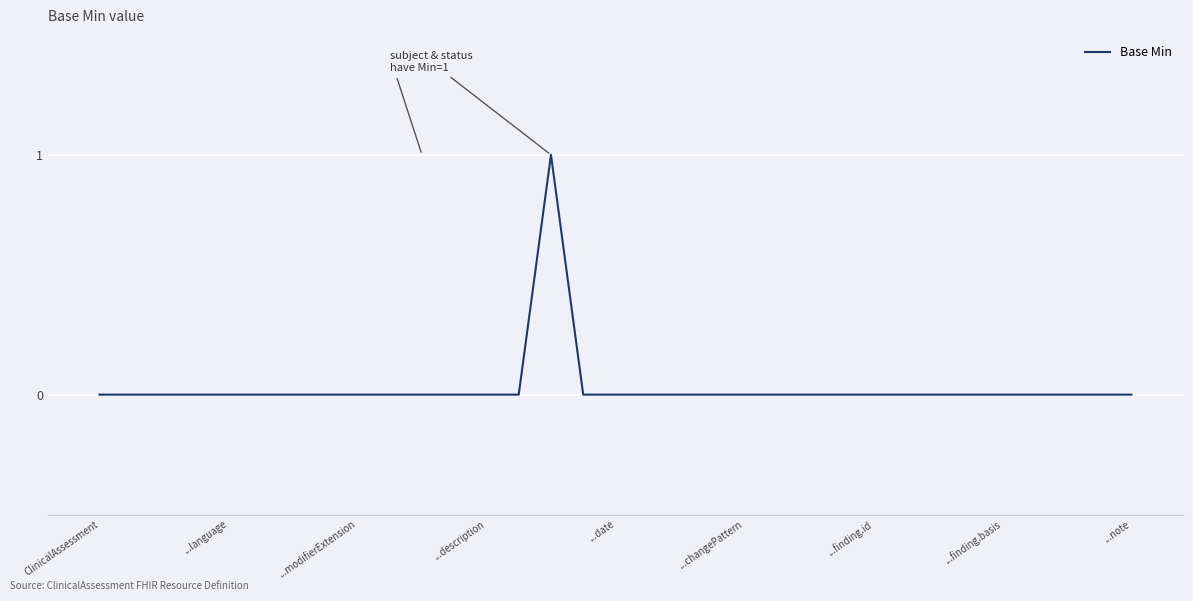

How many categories are shown in the chart?

33